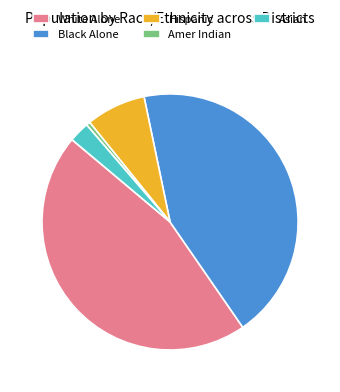

Is the sum of White Alone and Amer Indian greater than half?

No